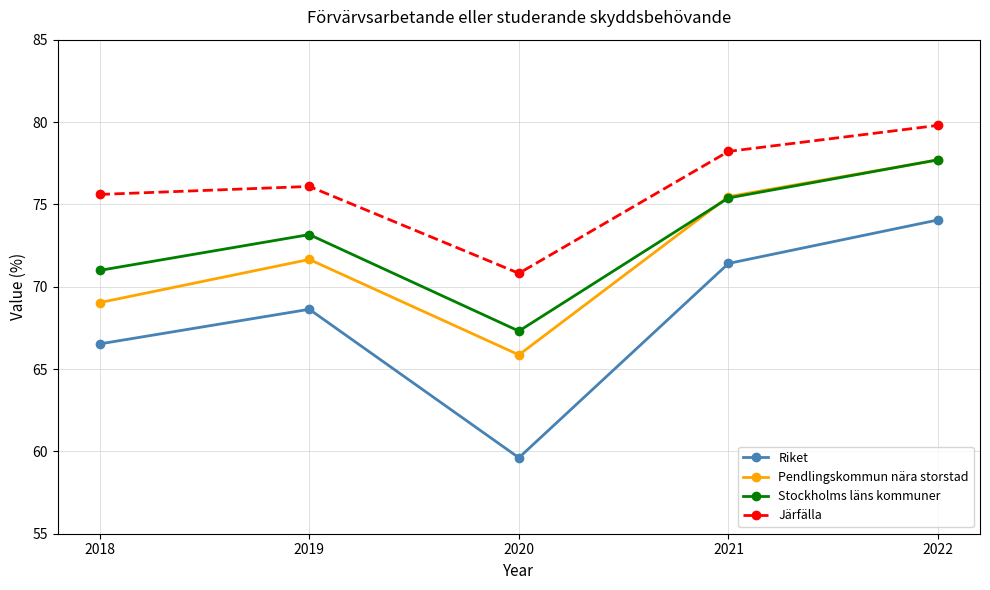

What is the total value across all series at 2020?

263.6